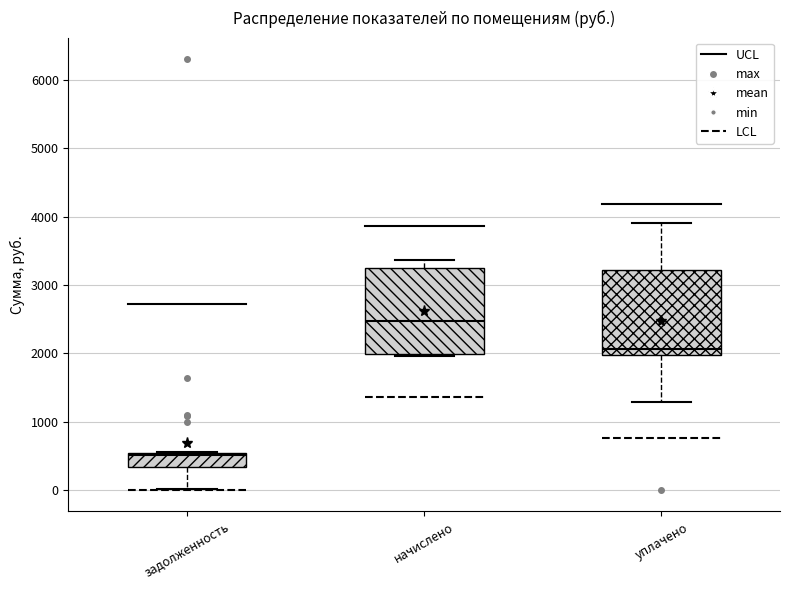

Where does the upper whisker of the box for начислено end on the y-axis? The values are not printed on the chart, so give them approximately, as read against the axis.

3400